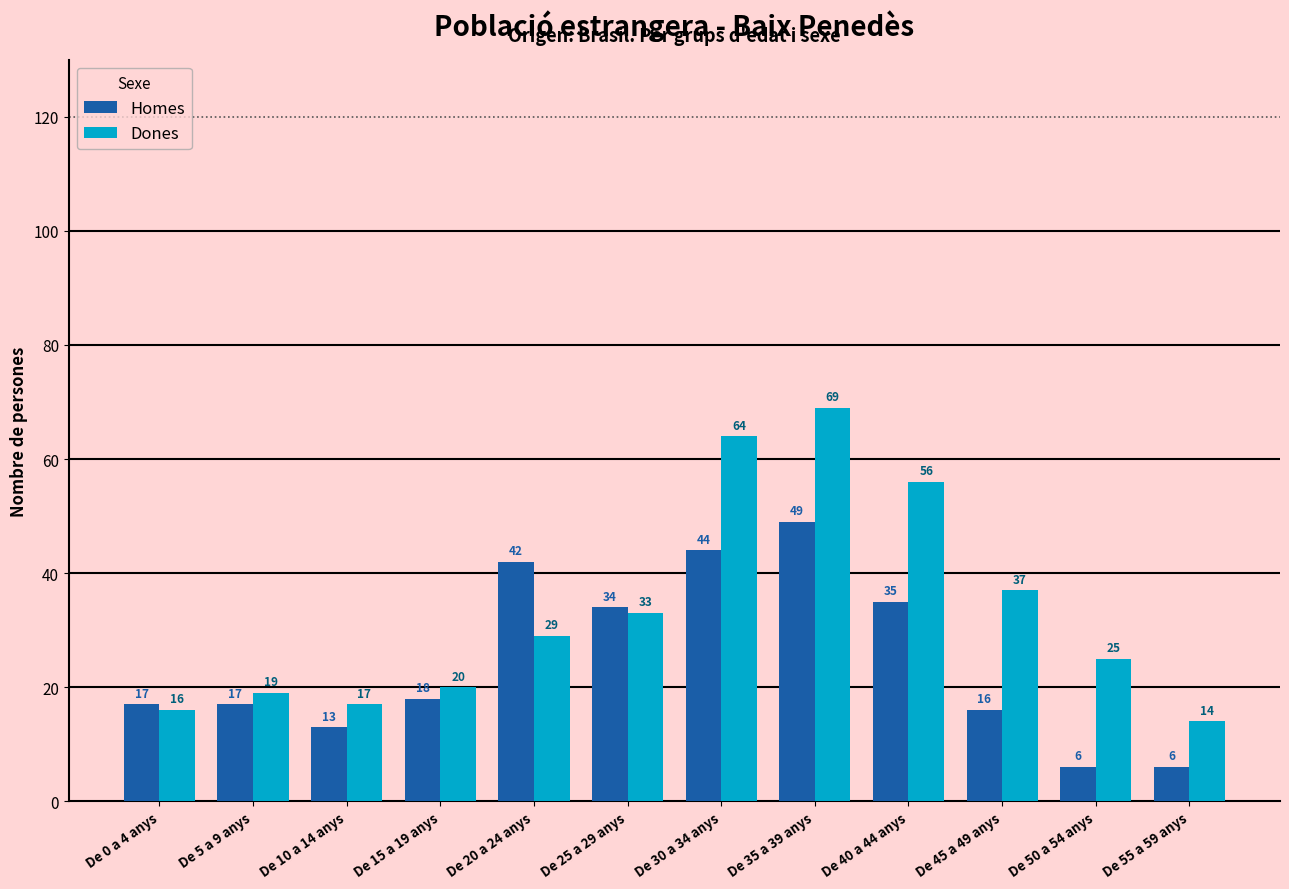

What position from the right is De 0 a 4 anys?

12